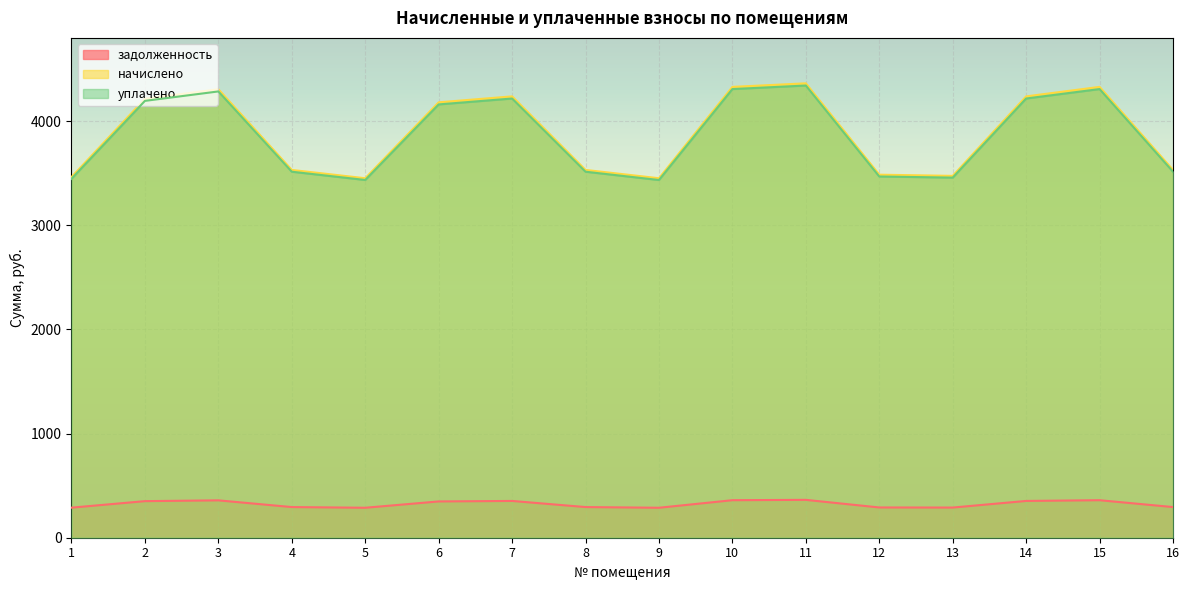

Does the chart display data point markers on the line(s)?

No